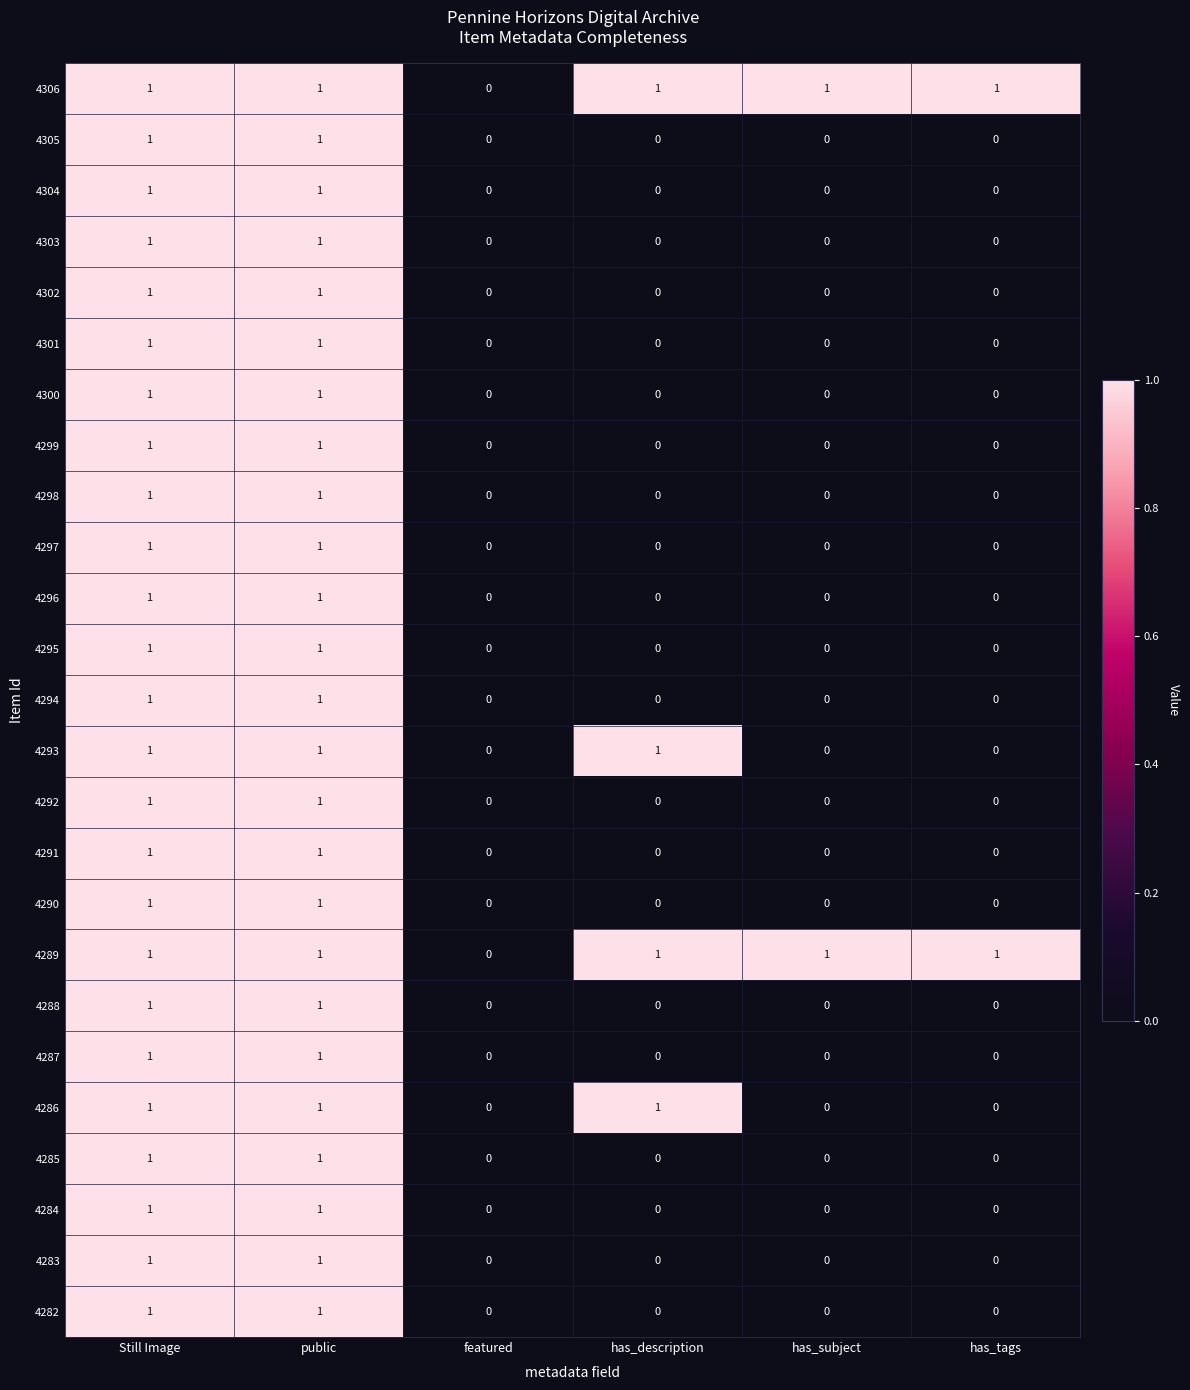

How many 4285 values are between 0 and 1?

6